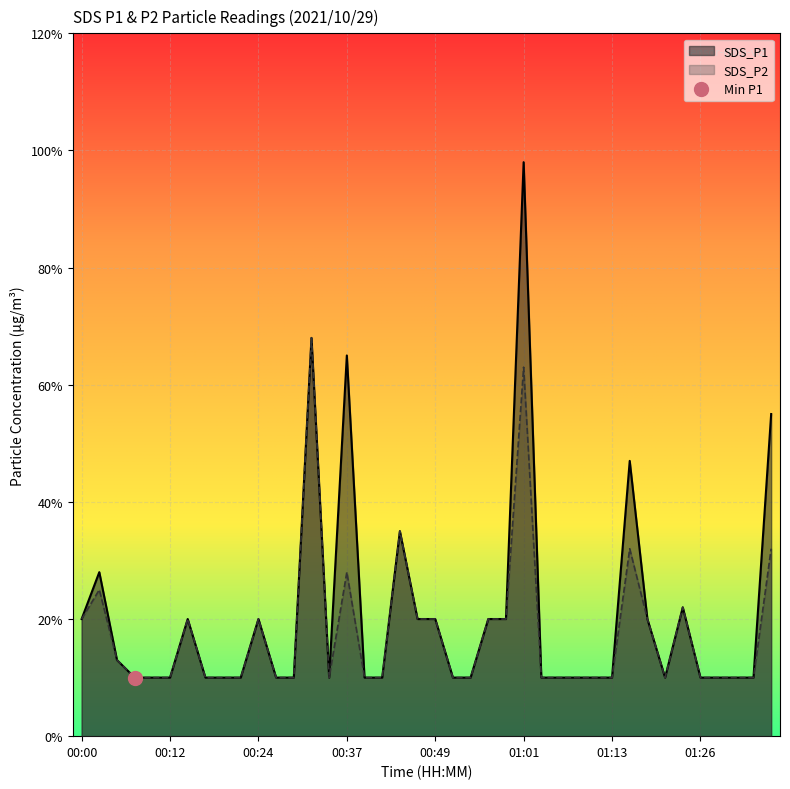

Which series changed the most between 00:39 and 01:13?

SDS_P1